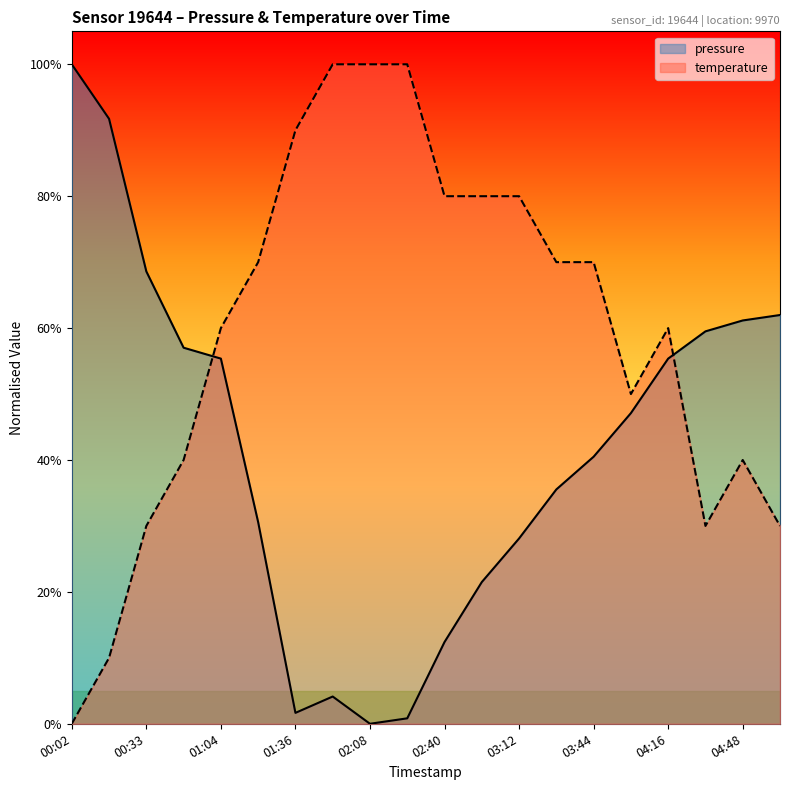

True or false: pressure has a value of 1.0 at 04:32.

False